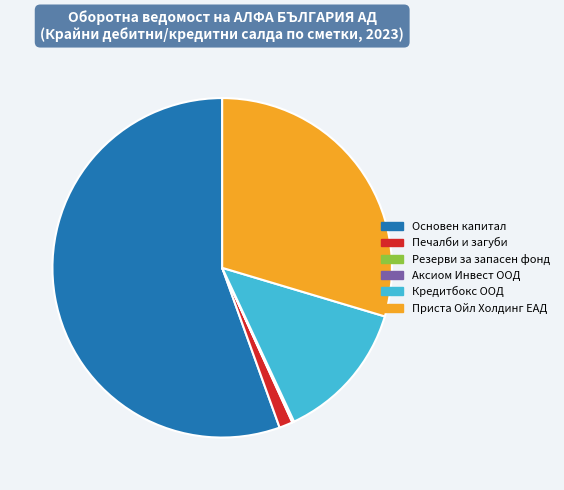

The Приста Ойл Холдинг ЕАД slice represents 40% of the pie. True or false?

False